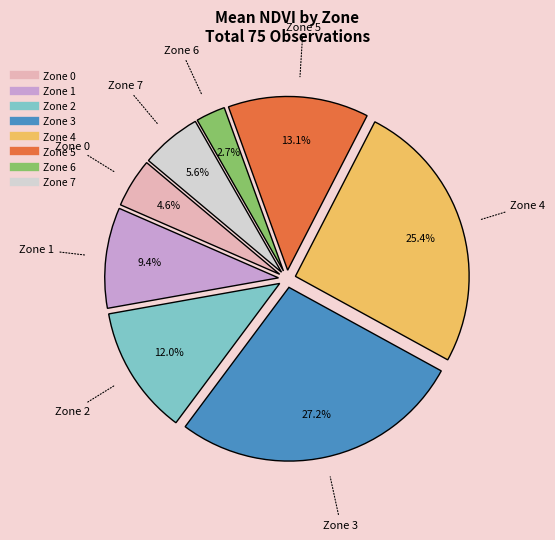

Does any single category account for the majority?

No